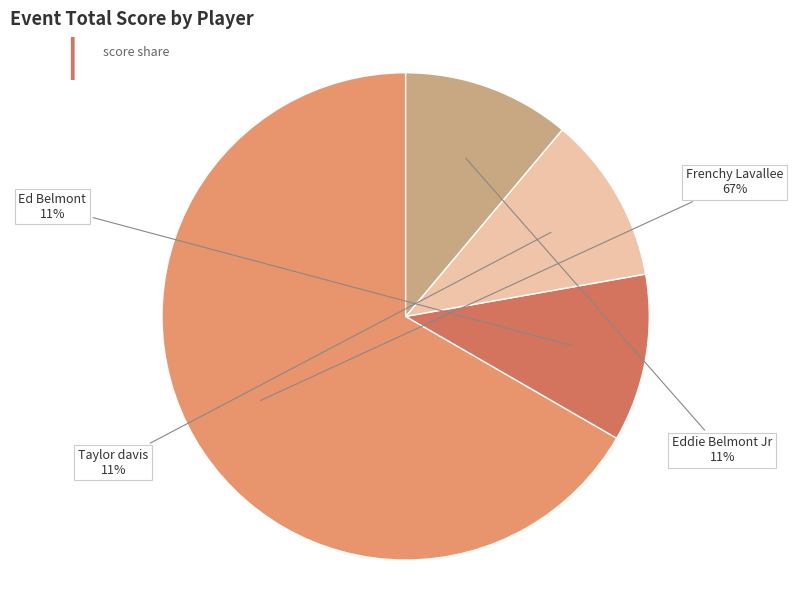

To the nearest percent, what is the difference between the largest and smallest slice percentages?

56%